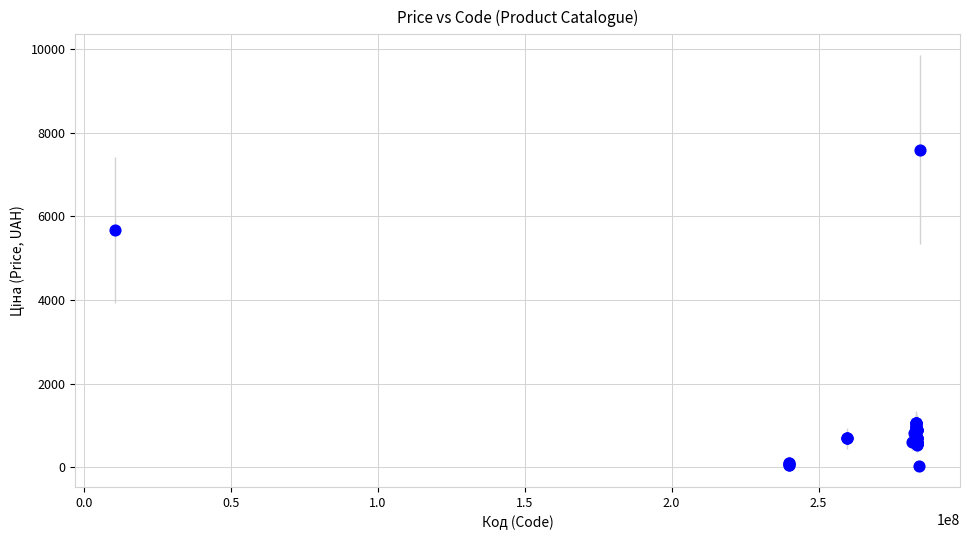

What Y value in the scatter plot is closest to 3814?

5673.8